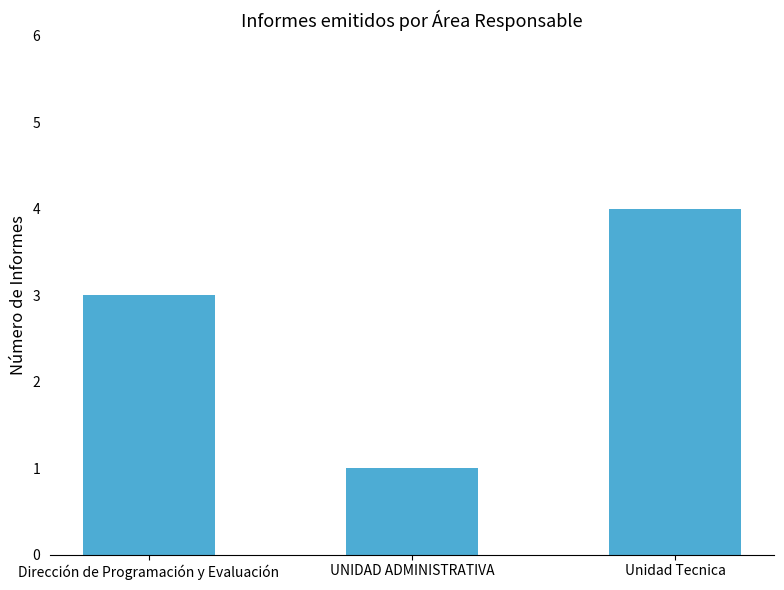

How many values are below 3?

1